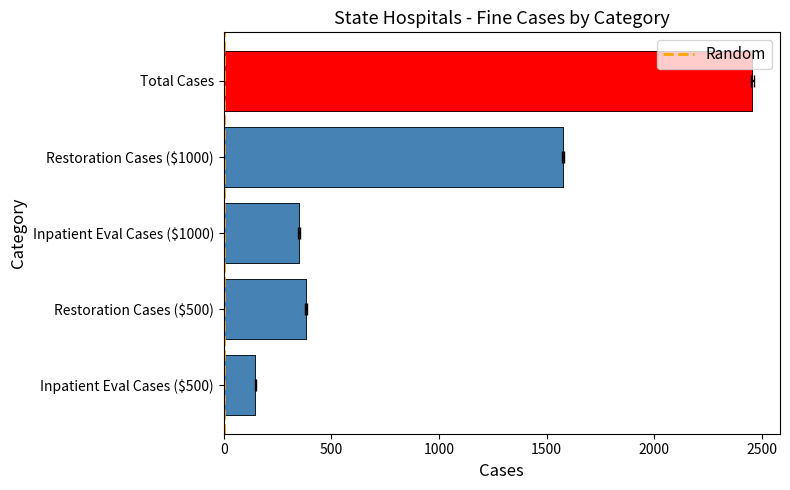

The chart shows a value of 1 at 0. True or false?

True